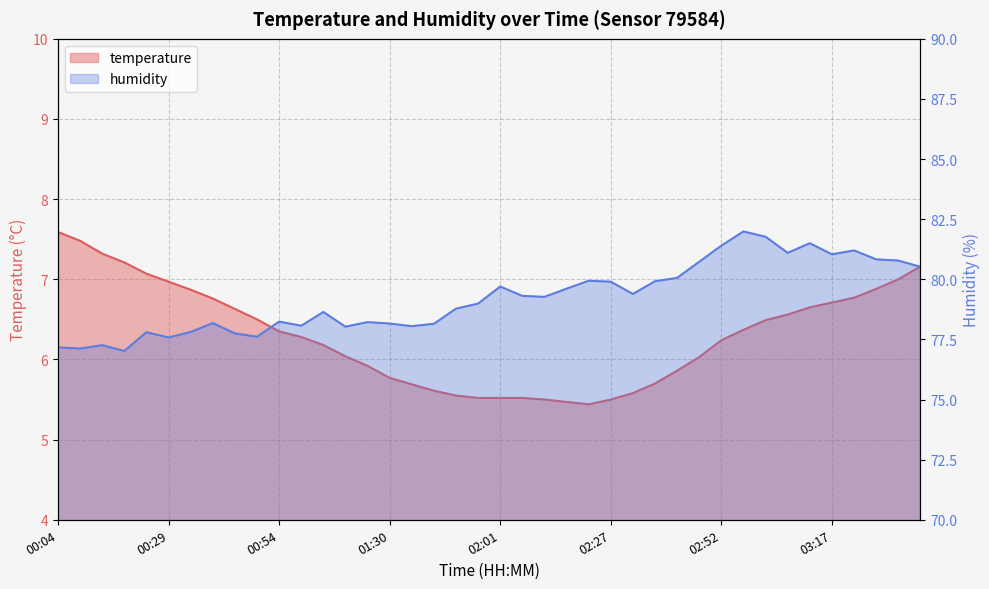

At which label does temperature reach its peak?

00:04